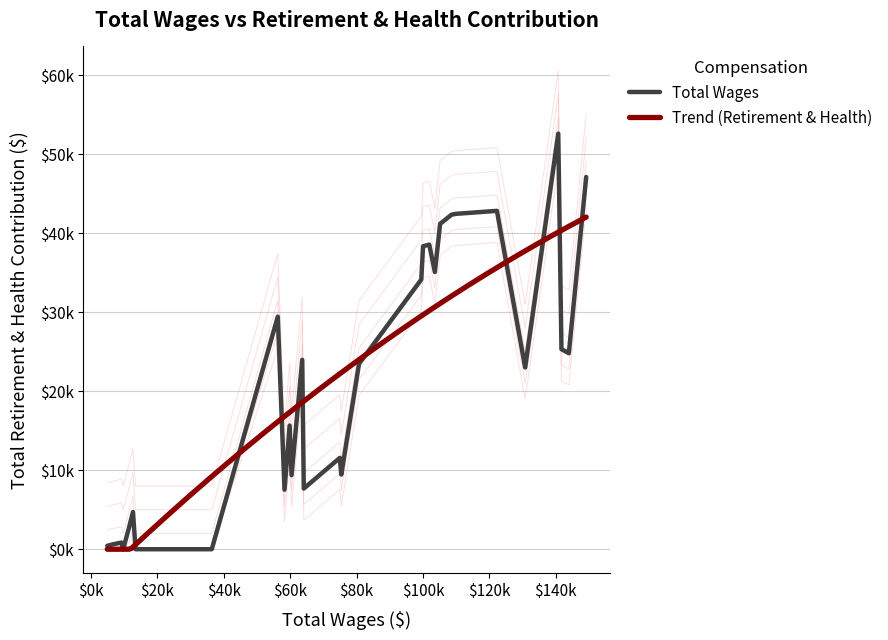

Is it true that the value at 27 is 33303?

False